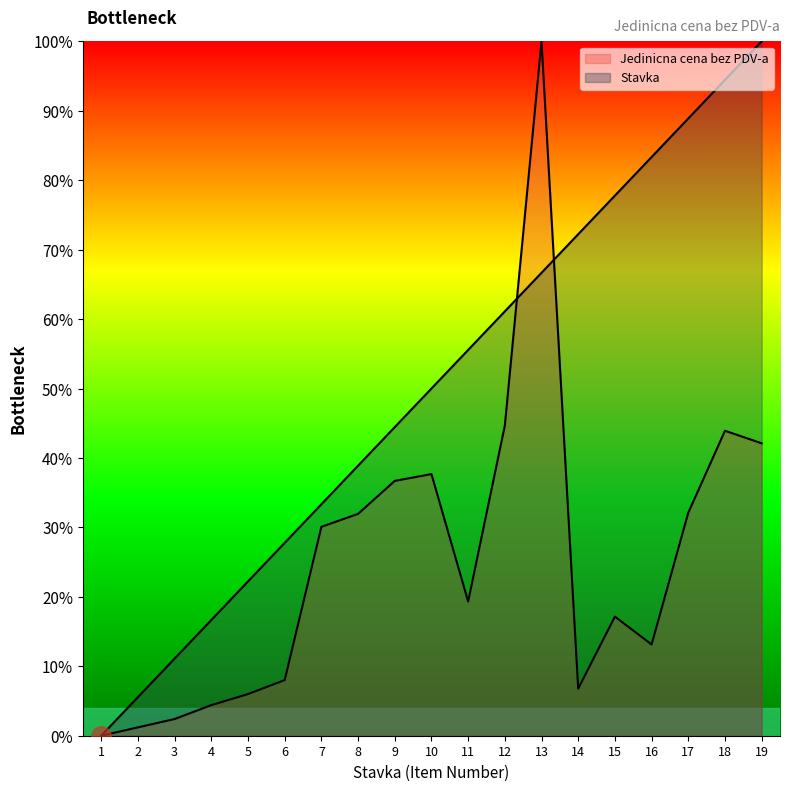

Reading right to left, what are all the values shown in this chart?

Jedinicna cena bez PDV-a: 19=42.1	18=43.9	17=32.1	16=13.1	15=17.2	14=6.8	13=100.0	12=44.7	11=19.3	10=37.7	9=36.7	8=32.0	7=30.1	6=8.0	5=6.0	4=4.4	3=2.4	2=1.2	1=0.0
Stavka: 19=100.0	18=94.4	17=88.9	16=83.3	15=77.8	14=72.2	13=66.7	12=61.1	11=55.6	10=50.0	9=44.4	8=38.9	7=33.3	6=27.8	5=22.2	4=16.7	3=11.1	2=5.6	1=0.0